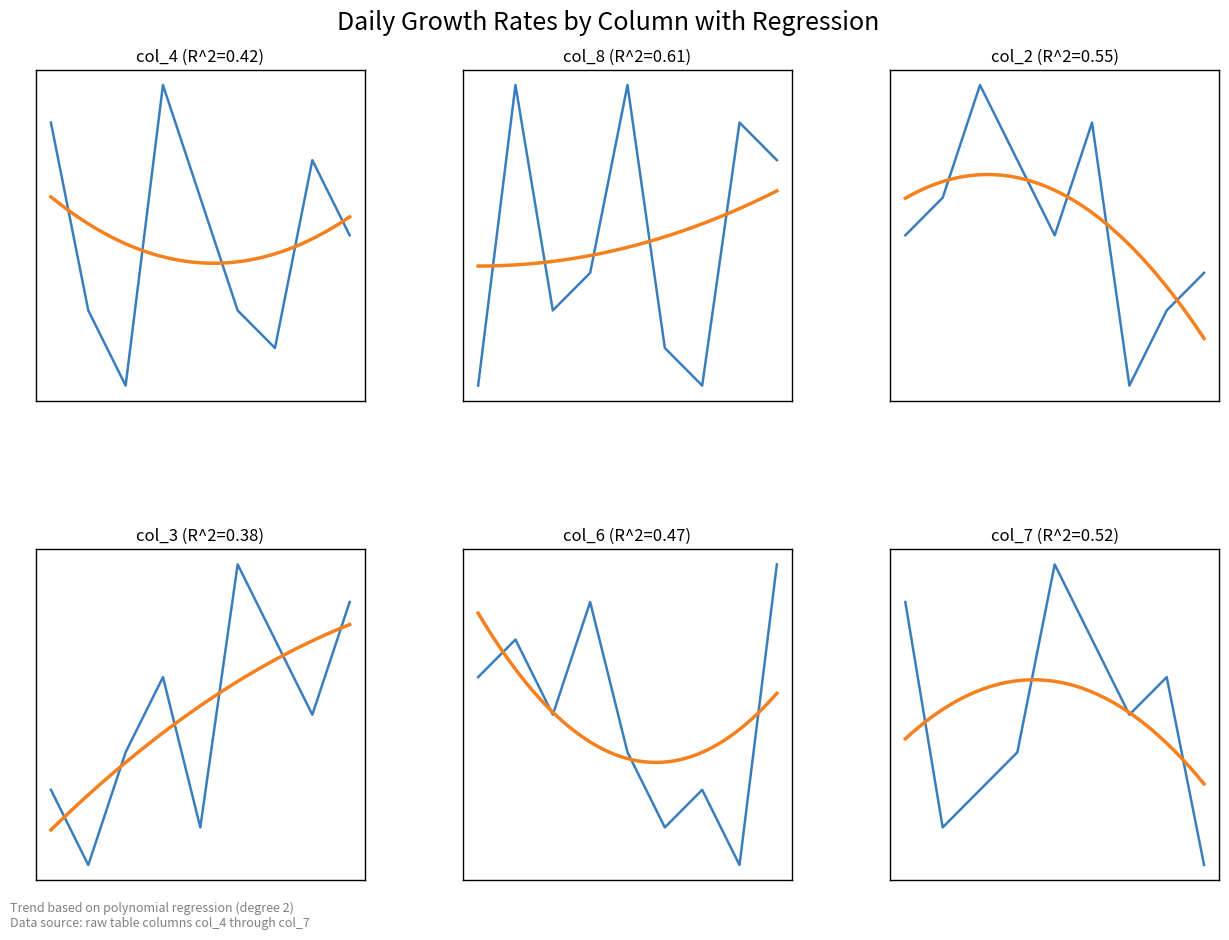

The value of col_7 at 5 is 4. True or false?

False